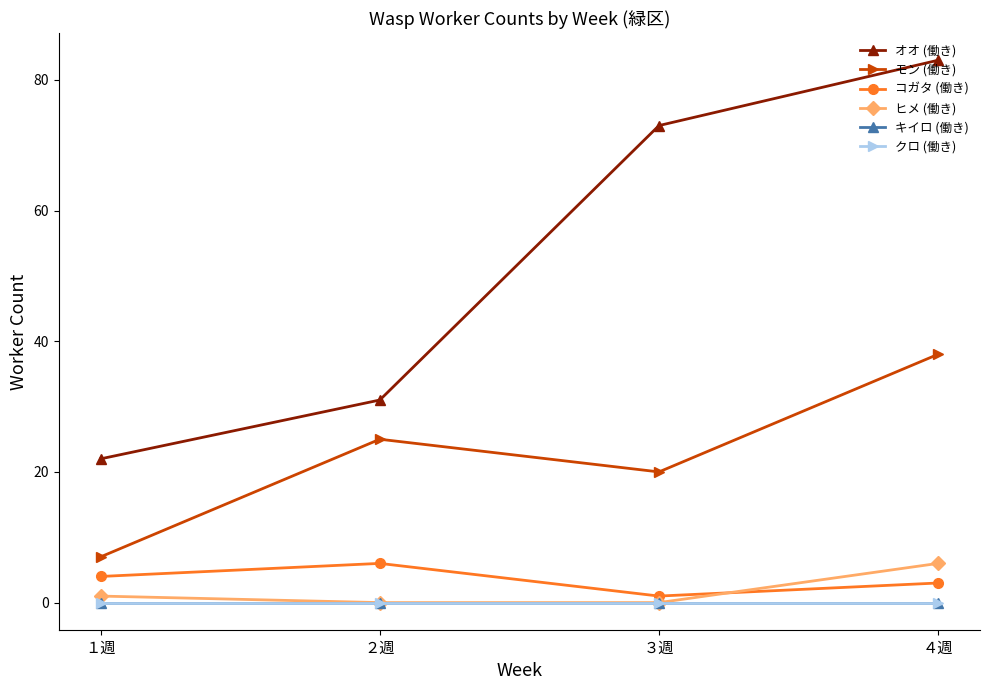

The value of コガタ (働き) at ４週 is 5. True or false?

False